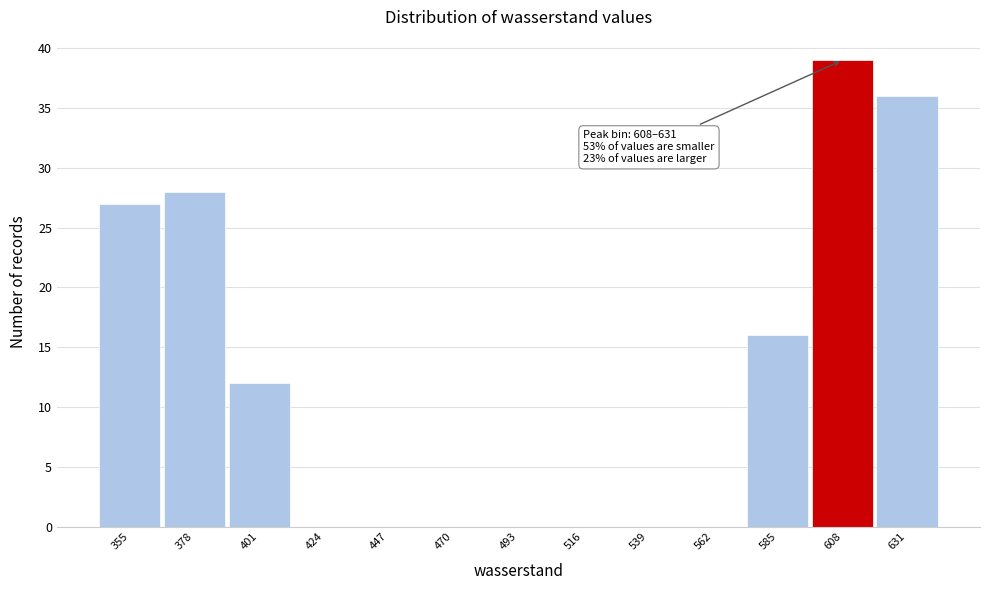

Reading left to right, what are all the values shown in this chart?

355=27	378=28	401=12	424=0	447=0	470=0	493=0	516=0	539=0	562=0	585=16	608=39	631=36